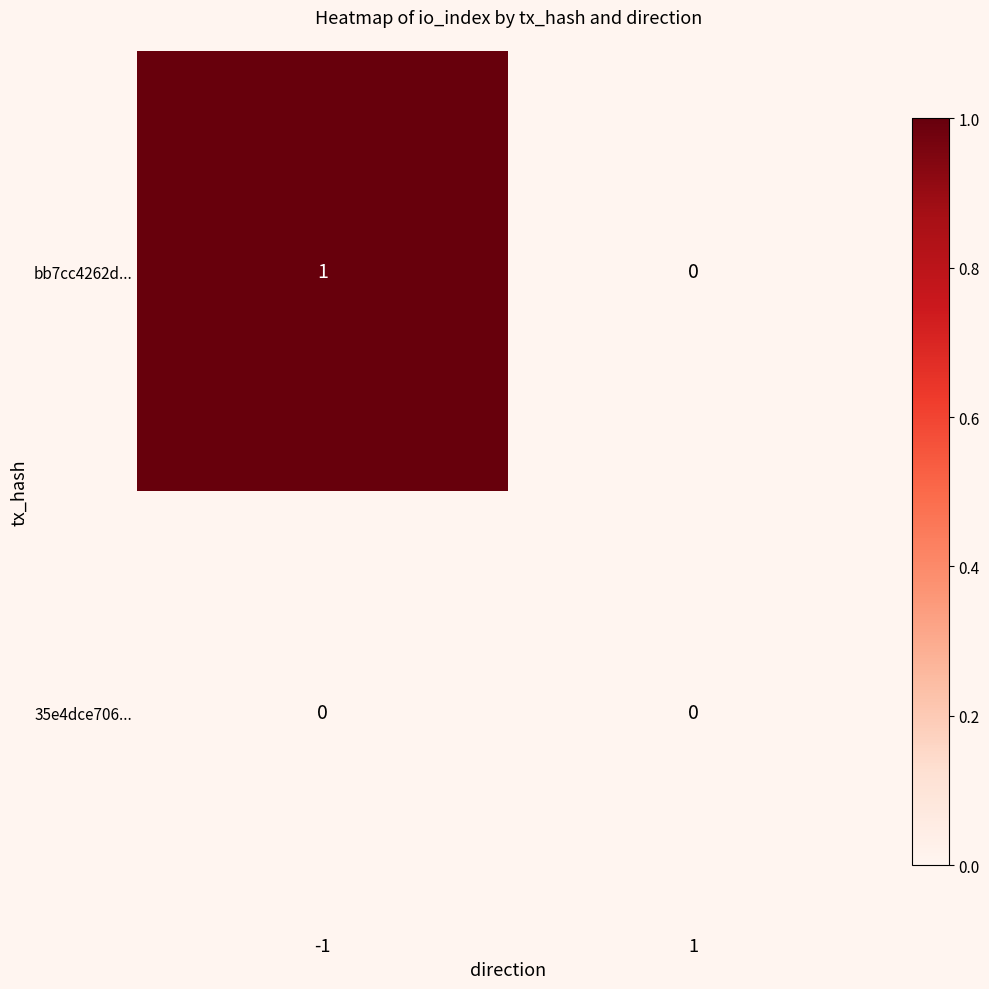

Rank the series by their maximum value, from lowest to highest.

35e4dce706..., bb7cc4262d...